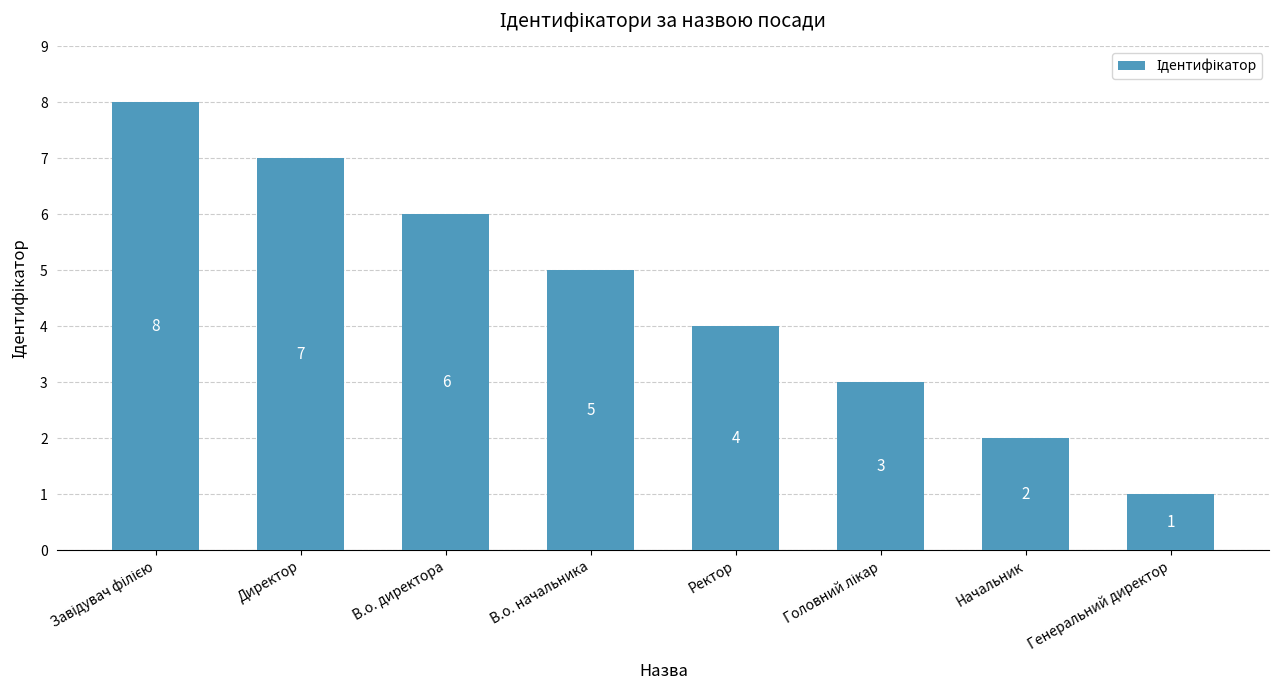

Count the number of categories in the chart.

8